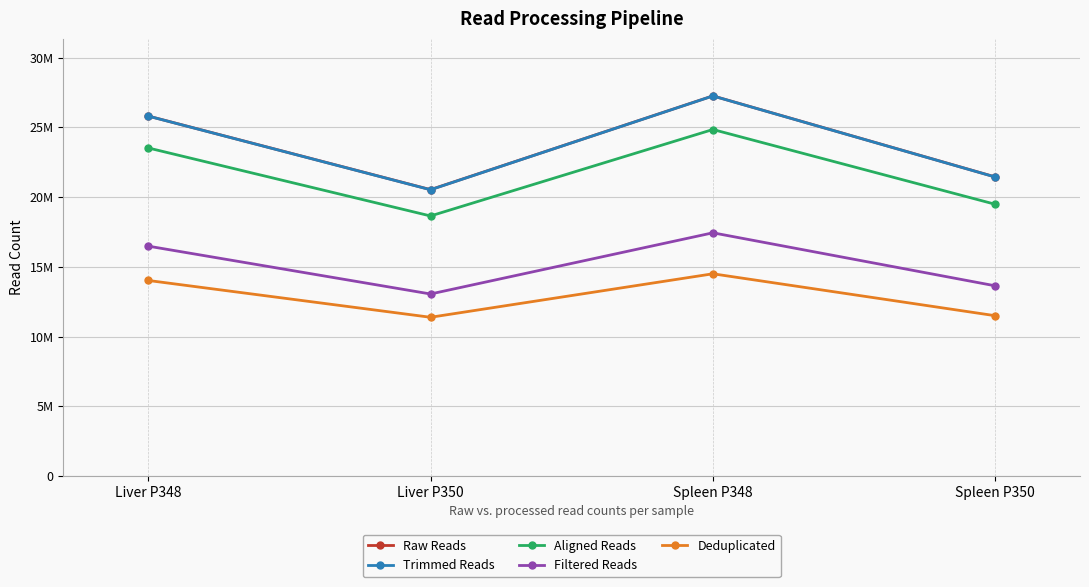

List the labels in order of Filtered Reads value, smallest first.

Liver P350, Spleen P350, Liver P348, Spleen P348